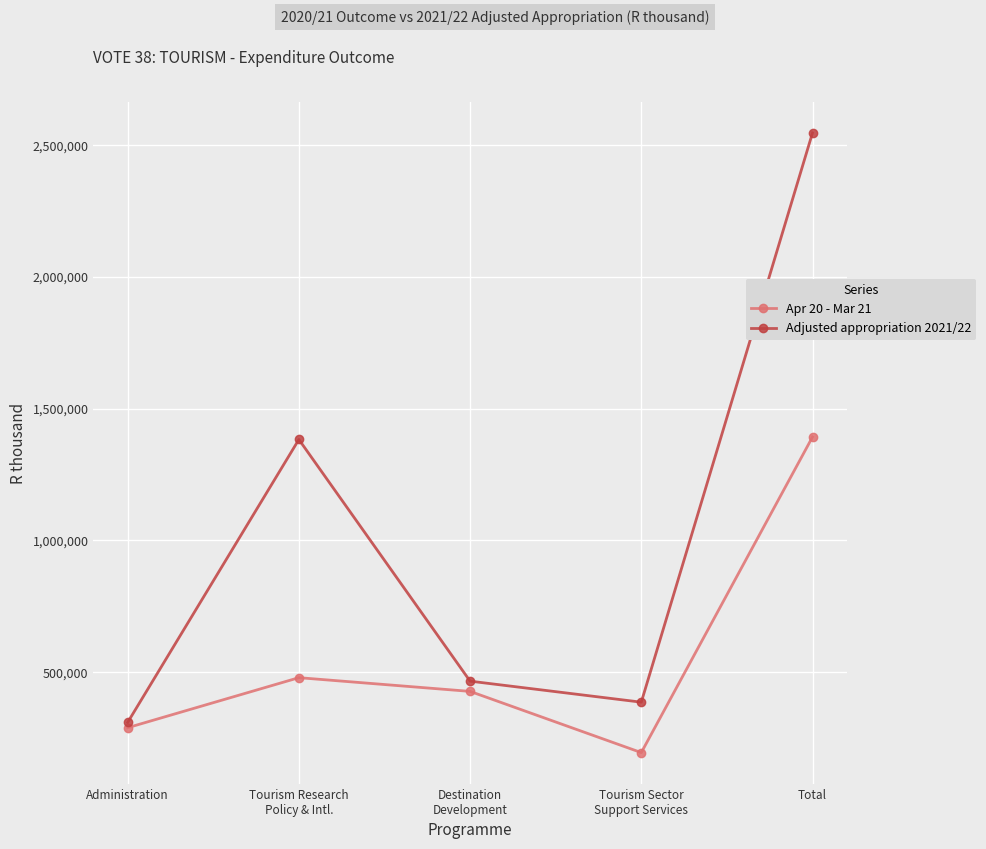

Rank the series by their average value, from highest to lowest.

Adjusted appropriation 2021/22, Apr 20 - Mar 21